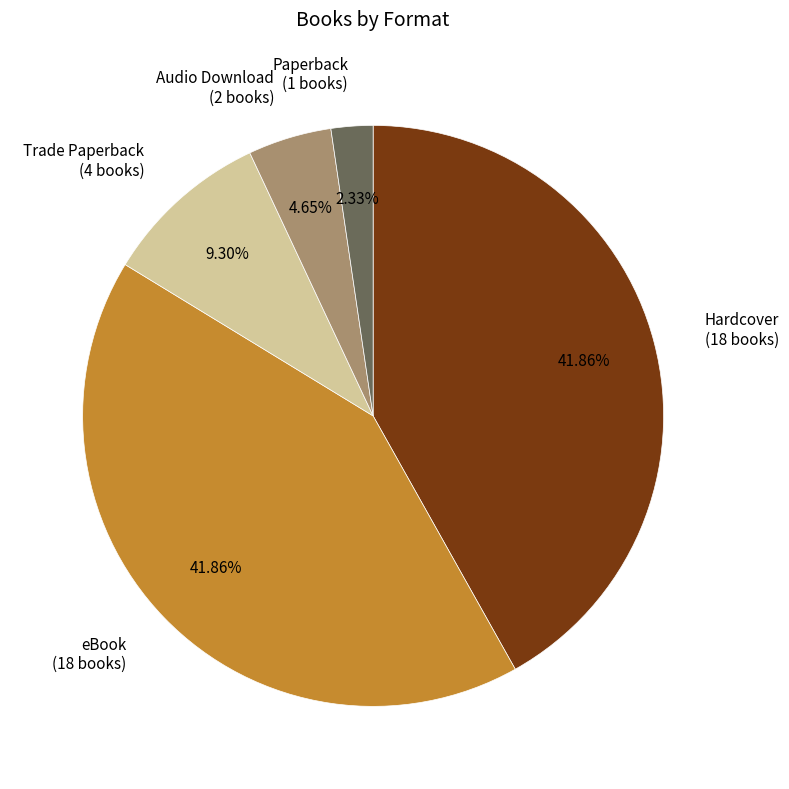

Does any single category account for the majority?

No